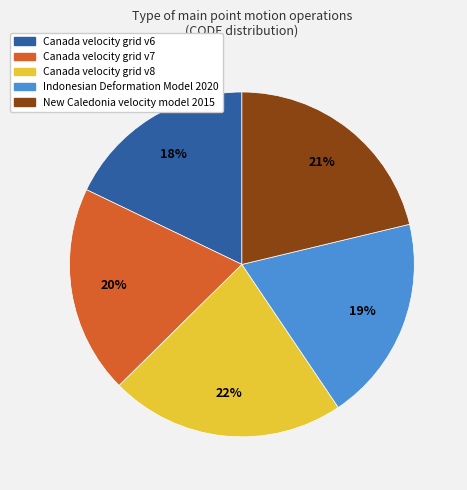

Which category has the biggest portion of the pie?

Canada velocity grid v8